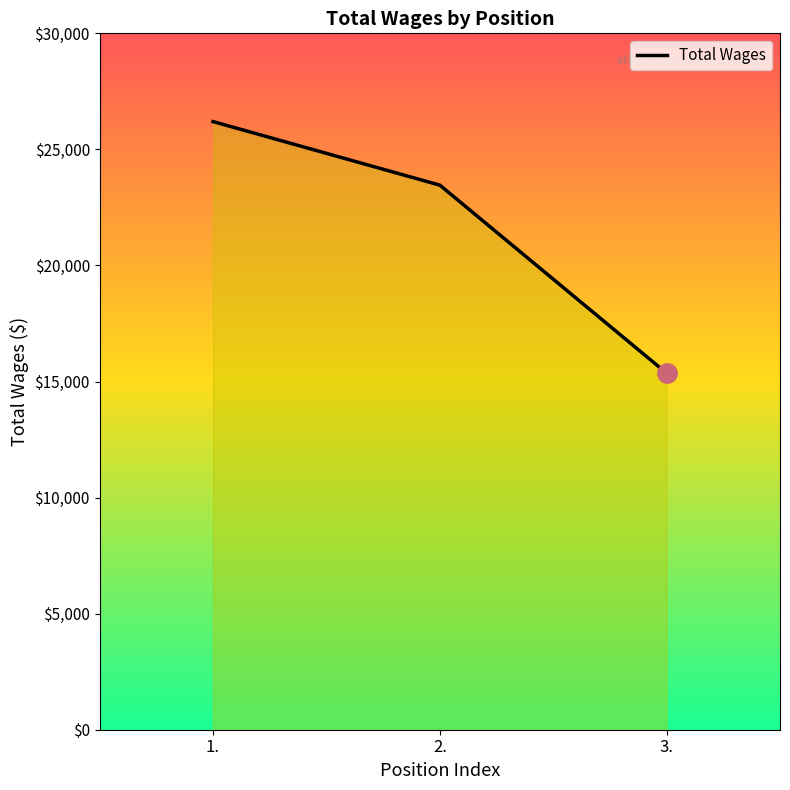

What is the change in value from 1. to 2.?

-2737